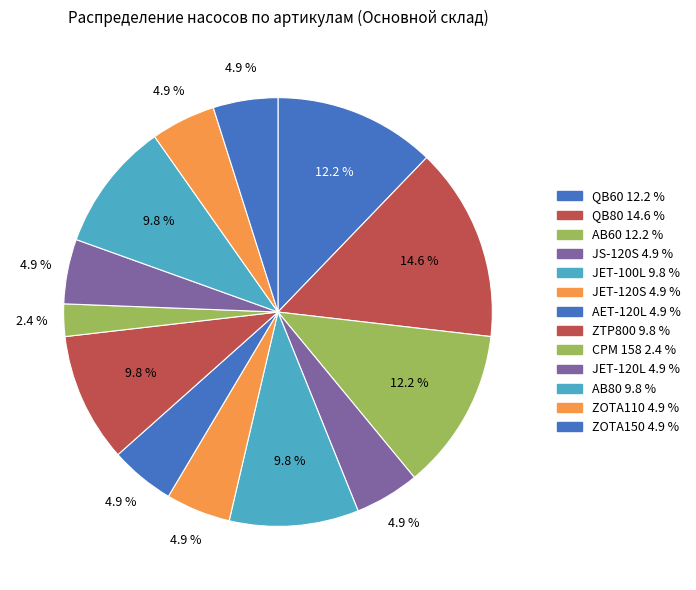

Count the number of slices in the pie.

13